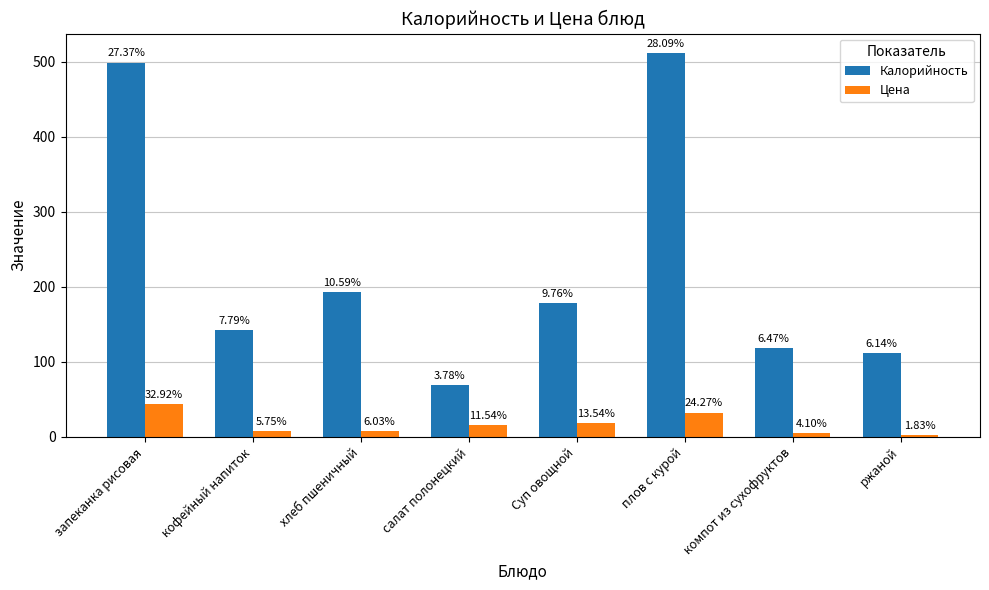

Is the value of Калорийность at кофейный напиток greater than the value of Цена at салат полонецкий?

Yes